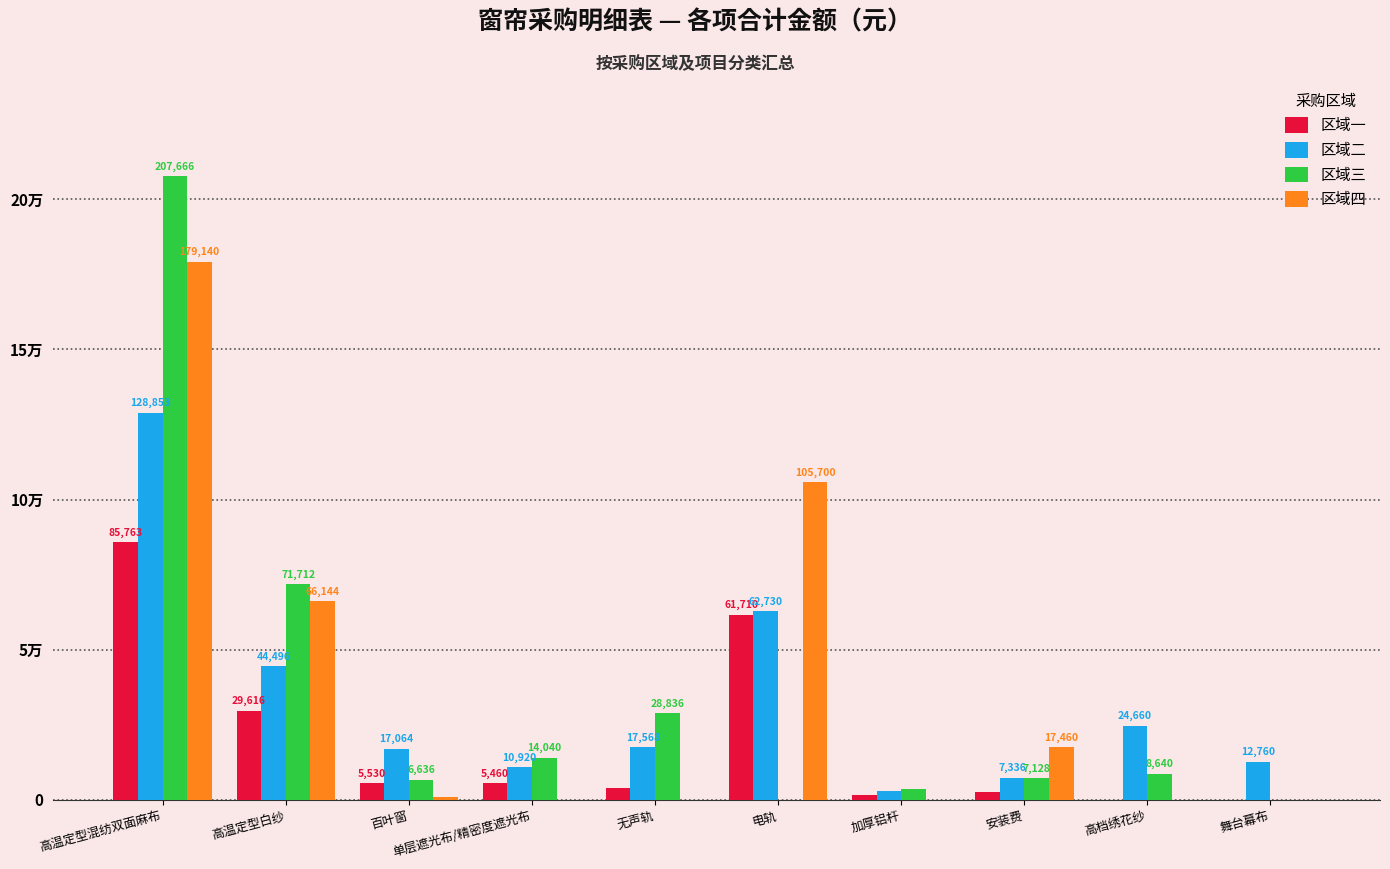

What is the label of the 5th bar from the right?

电轨